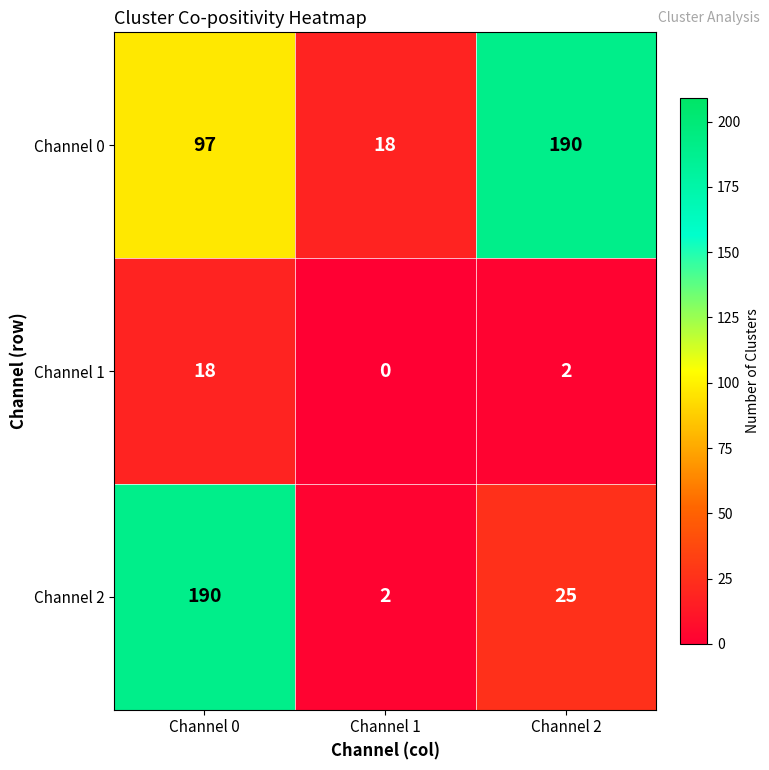

Which series has the largest total across all categories?

Channel 0